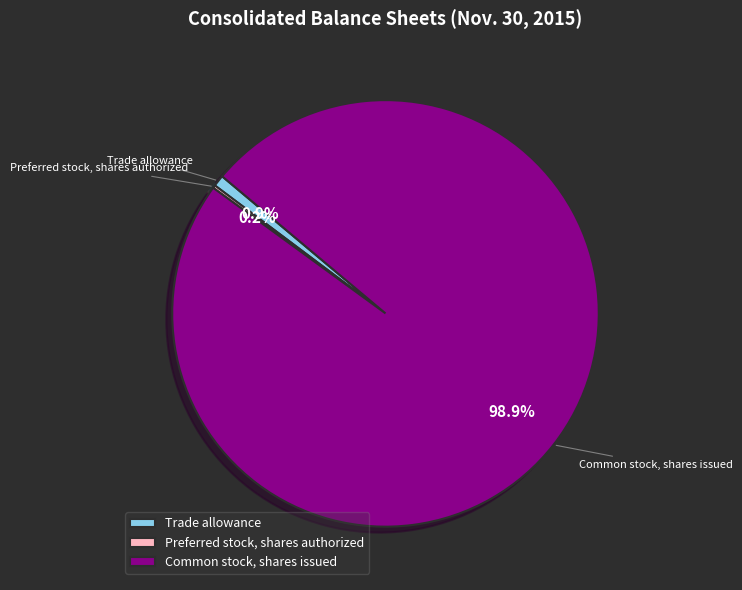

How much of the chart is everything except Common stock, shares issued?

1.1%